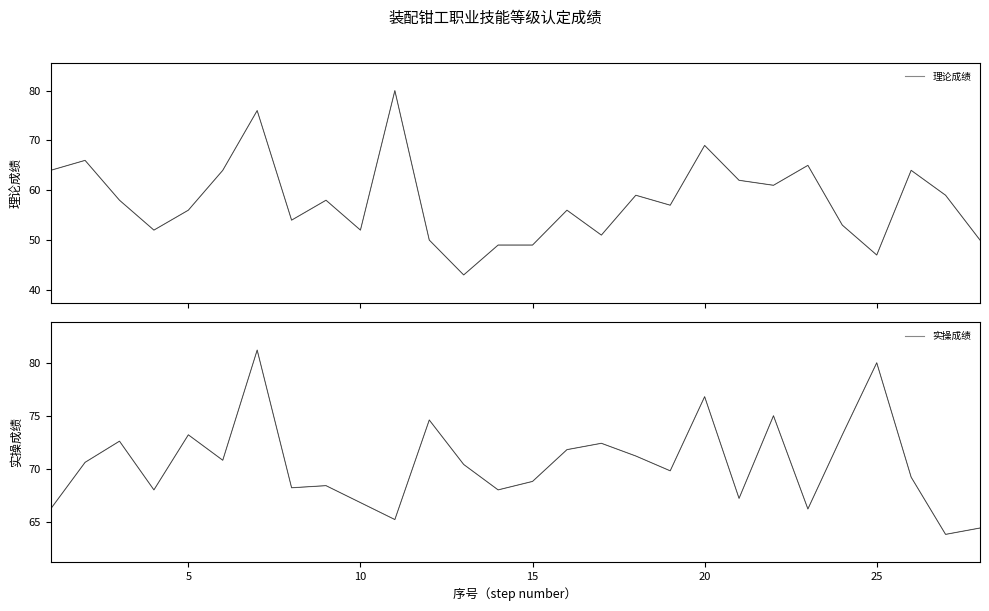

Does the chart display data point markers on the line(s)?

No